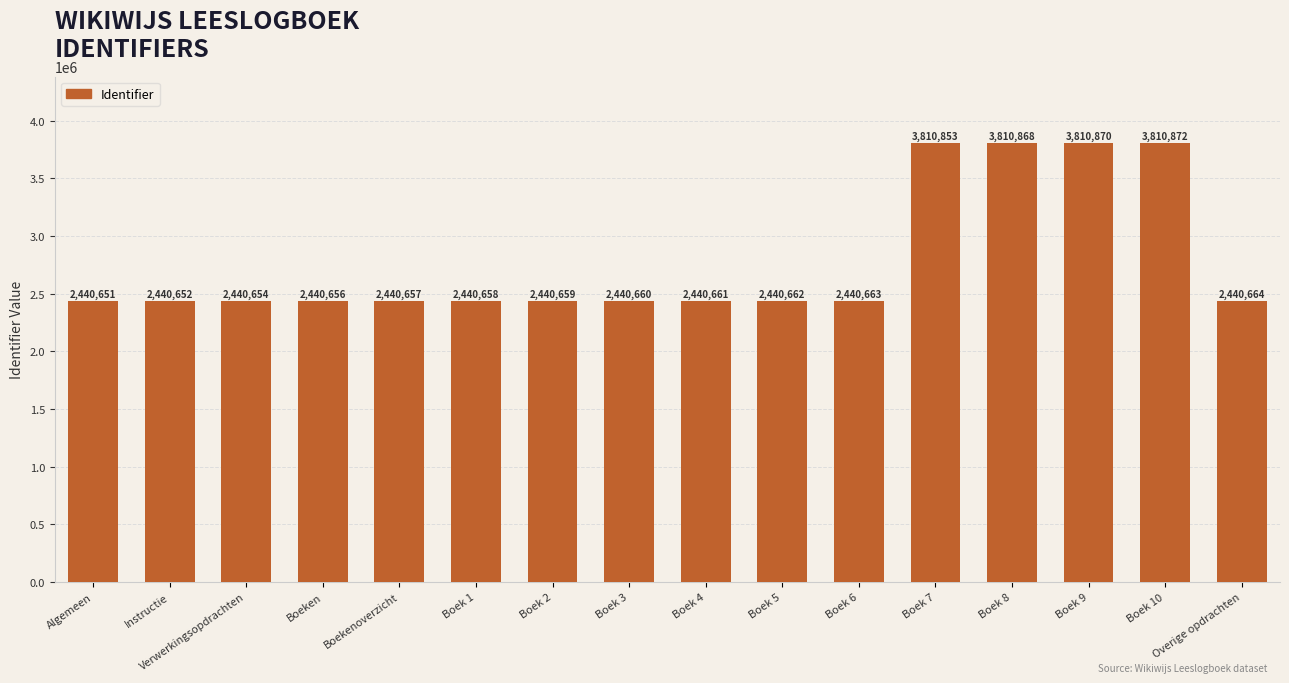

Rank the categories by value from lowest to highest.

Algemeen, Instructie, Verwerkingsopdrachten, Boeken, Boekenoverzicht, Boek 1, Boek 2, Boek 3, Boek 4, Boek 5, Boek 6, Overige opdrachten, Boek 7, Boek 8, Boek 9, Boek 10